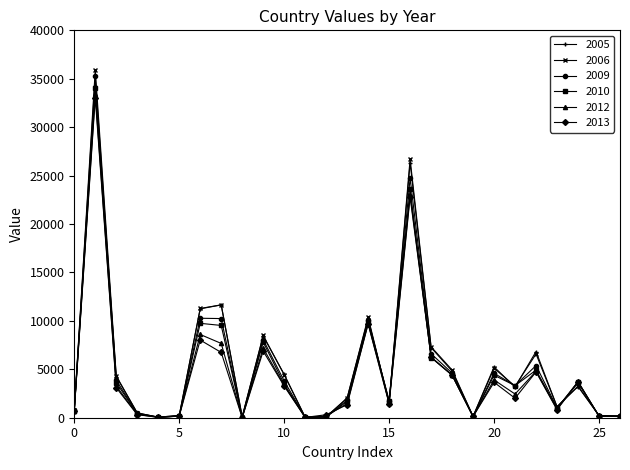

What is the value of the 2006 point at the 6th from the left?

227